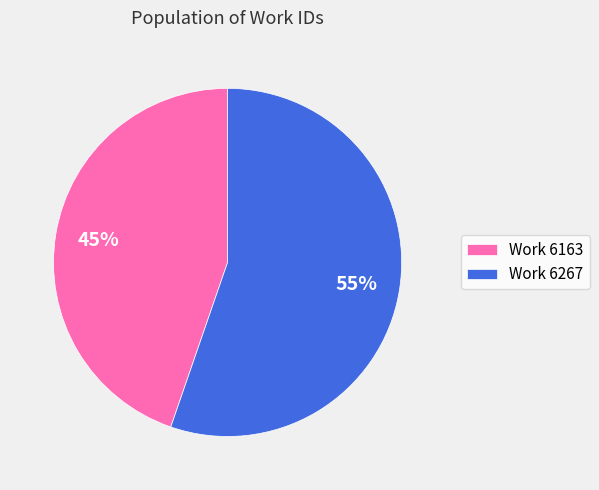

Is the sum of Work 6267 and Work 6163 greater than half?

Yes